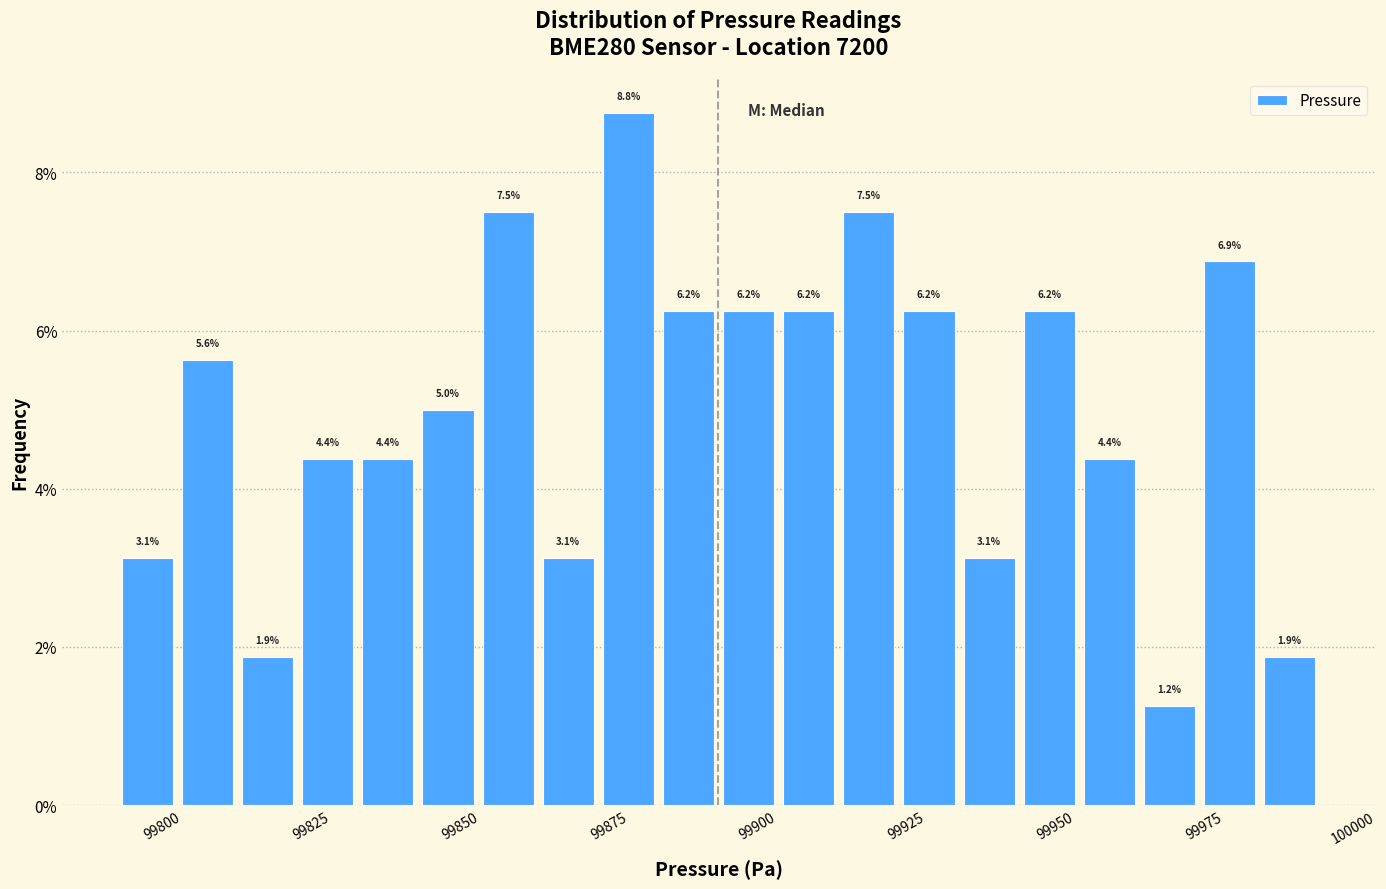

Read against the x-axis, roughly where is the centre of the tallest bar?

99880